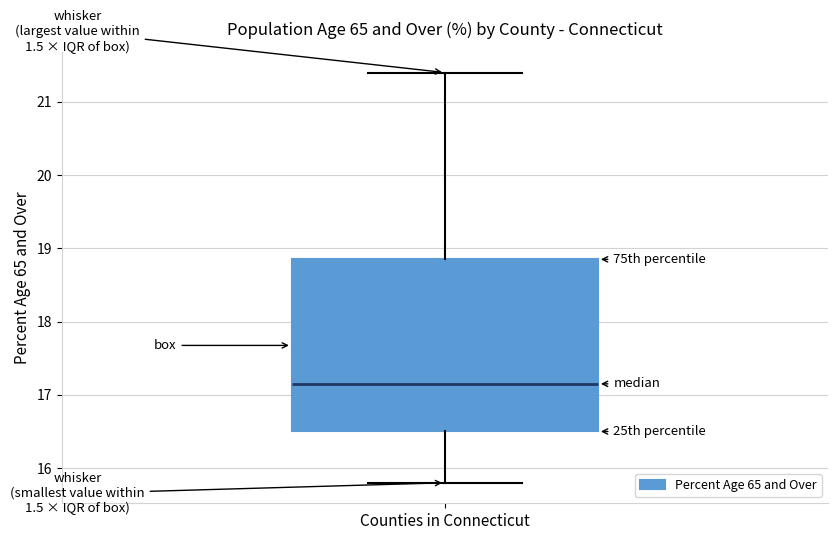

Where does the lower whisker of the box for Counties in Connecticut end on the y-axis? The values are not printed on the chart, so give them approximately, as read against the axis.

15.8